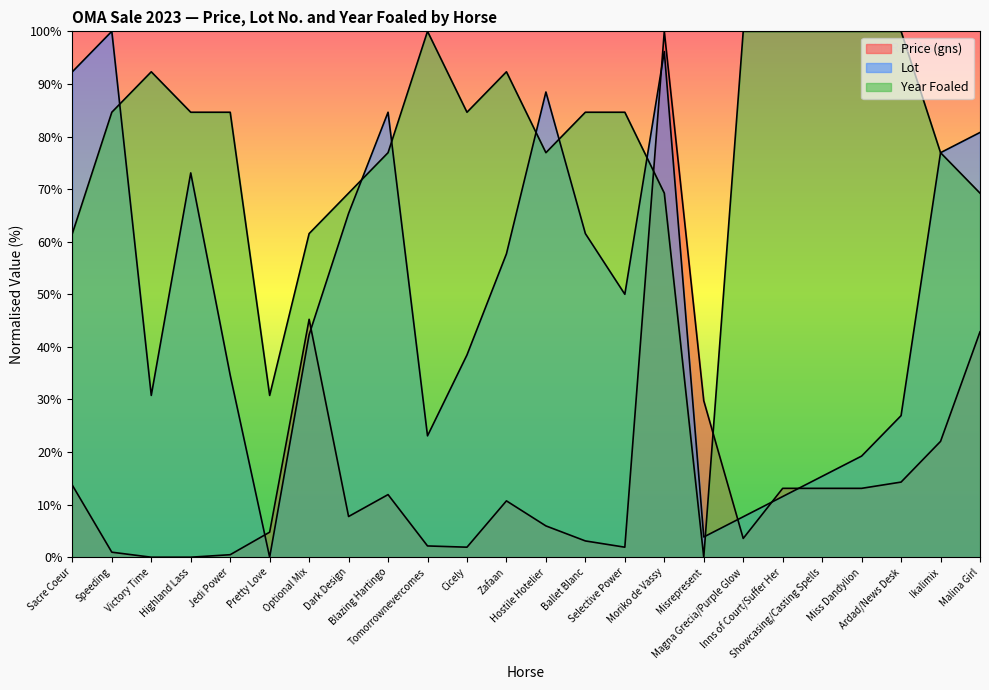

What is the total value across all series at Showcasing/Casting Spells?

128.5